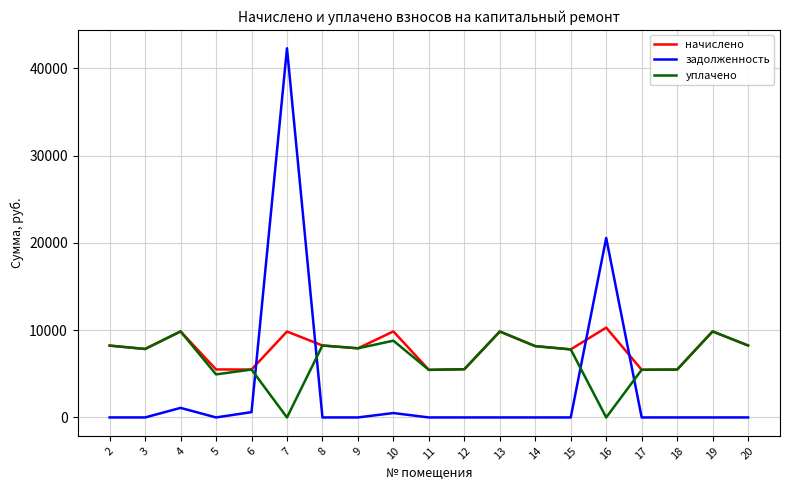

After their last crossing, which series has the higher values: задолженность or уплачено?

уплачено